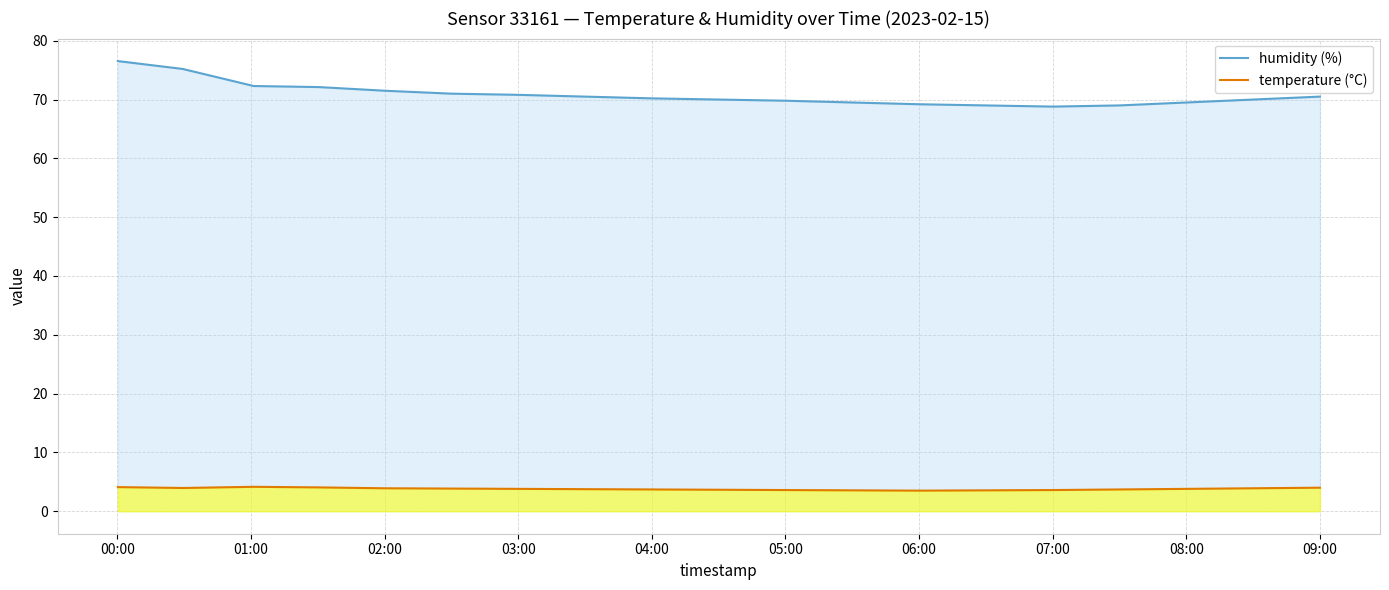

How many lines are shown in the chart?

2